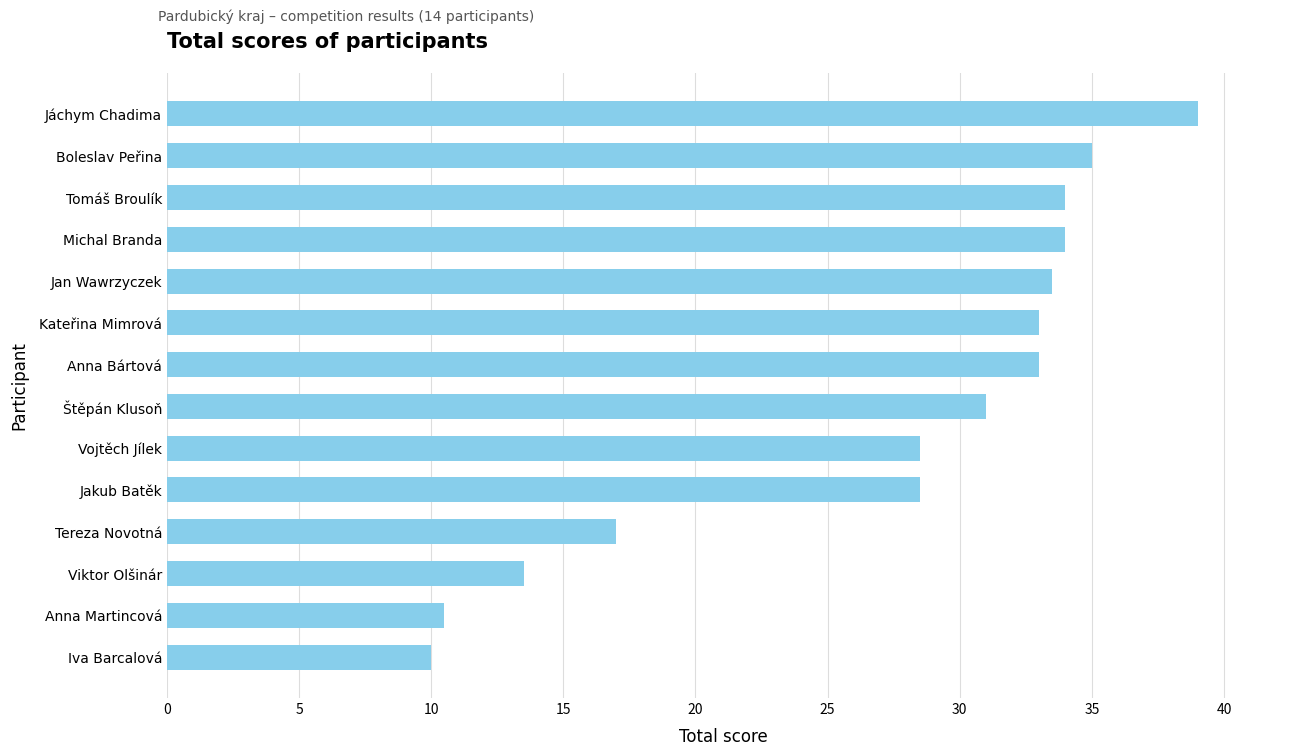

What is the sum of all values?

380.5